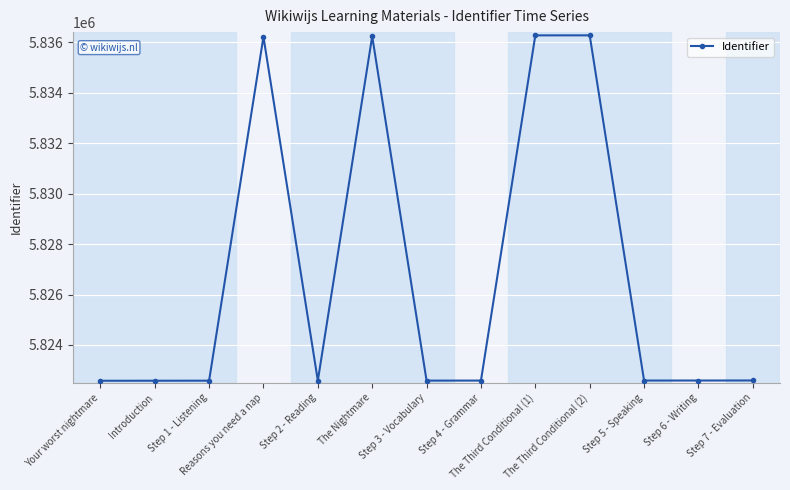

What is the change in value from The Nightmare to The Third Conditional (2)?

+38